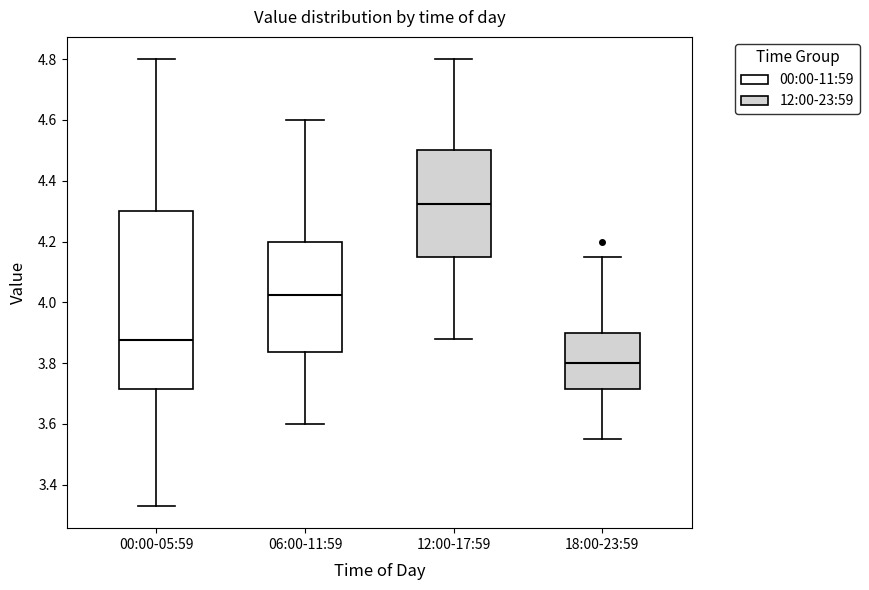

Reading left to right, transcribe this box plot: for each box, give where its median line is, the range the box spans, and where its two whiskers end, as read against the y-axis. The values are not printed on the chart, so give them approximately, as read against the axis.

00:00-05:59: median 3.88, box 3.72 to 4.30, whiskers 3.34 to 4.80
06:00-11:59: median 4.02, box 3.84 to 4.20, whiskers 3.60 to 4.60
12:00-17:59: median 4.32, box 4.16 to 4.50, whiskers 3.88 to 4.80
18:00-23:59: median 3.80, box 3.72 to 3.90, whiskers 3.56 to 4.16